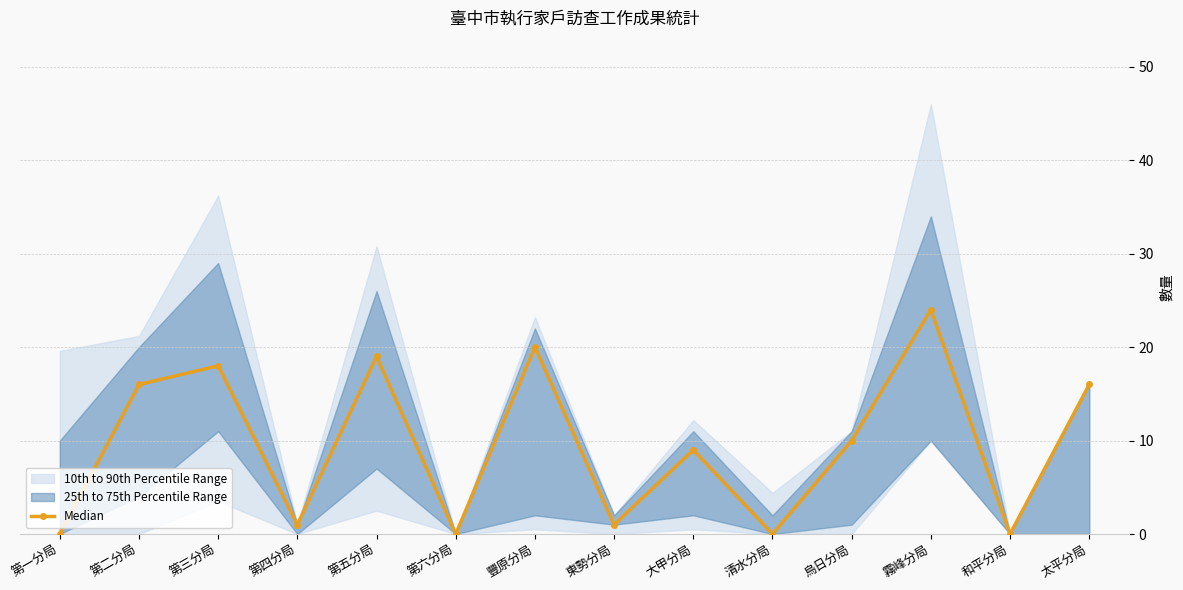

Reading right to left, transcribe all the data shown in this chart.

太平分局=16	和平分局=0	霧峰分局=24	烏日分局=10	清水分局=0	大甲分局=9	東勢分局=1	豐原分局=20	第六分局=0	第五分局=19	第四分局=1	第三分局=18	第二分局=16	第一分局=0